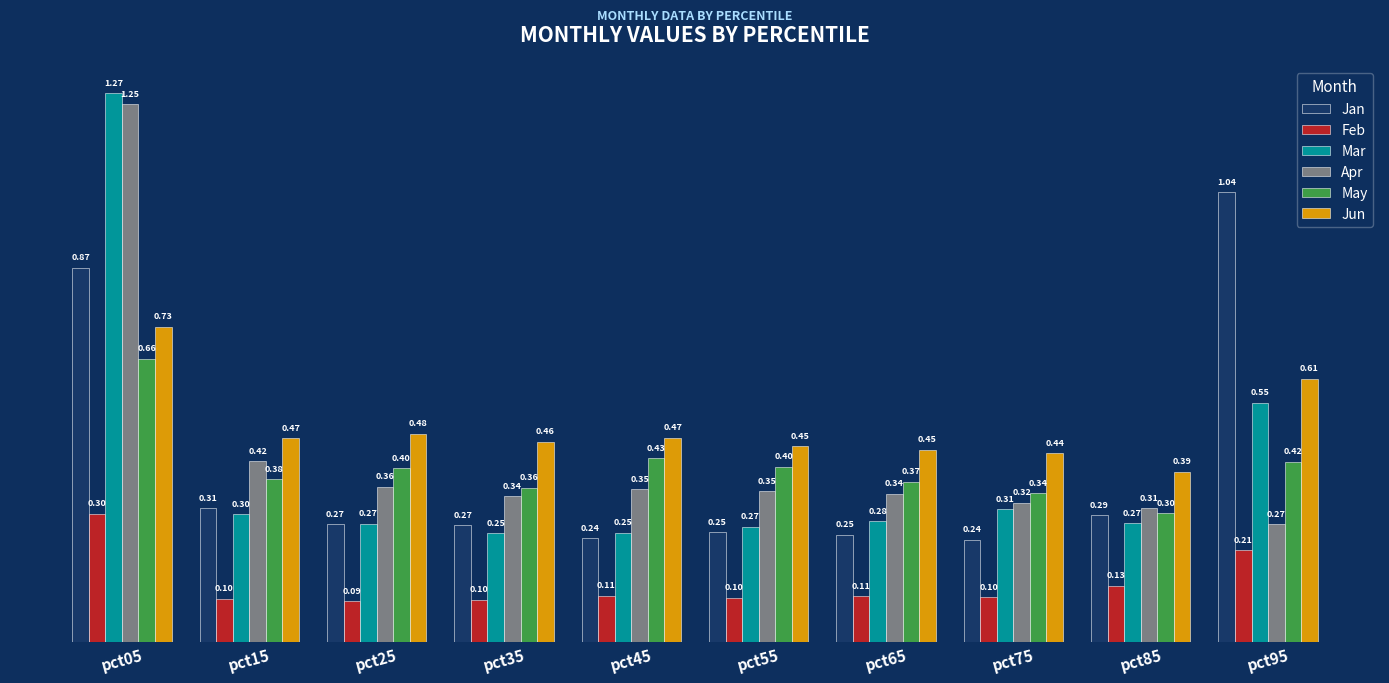

List the series in order of their peak value, lowest first.

Feb, May, Jun, Jan, Apr, Mar